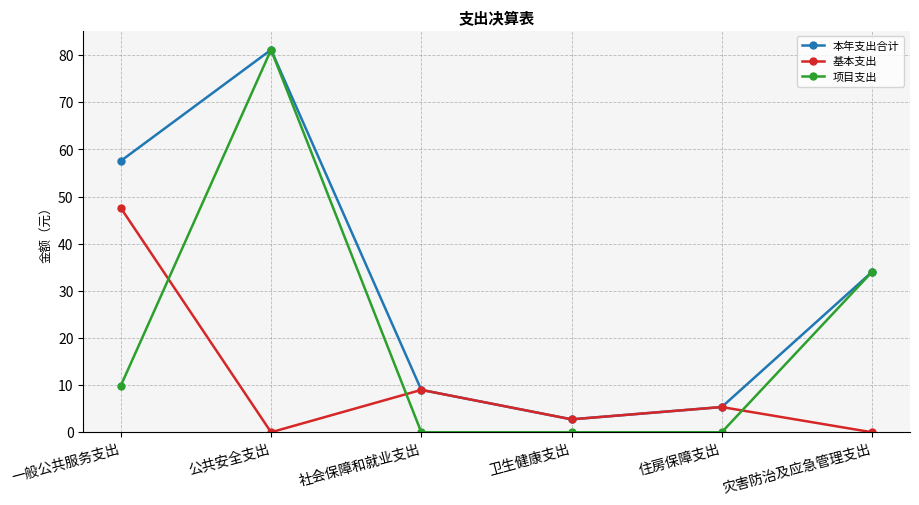

True or false: 项目支出 and 基本支出 intersect in this chart.

True